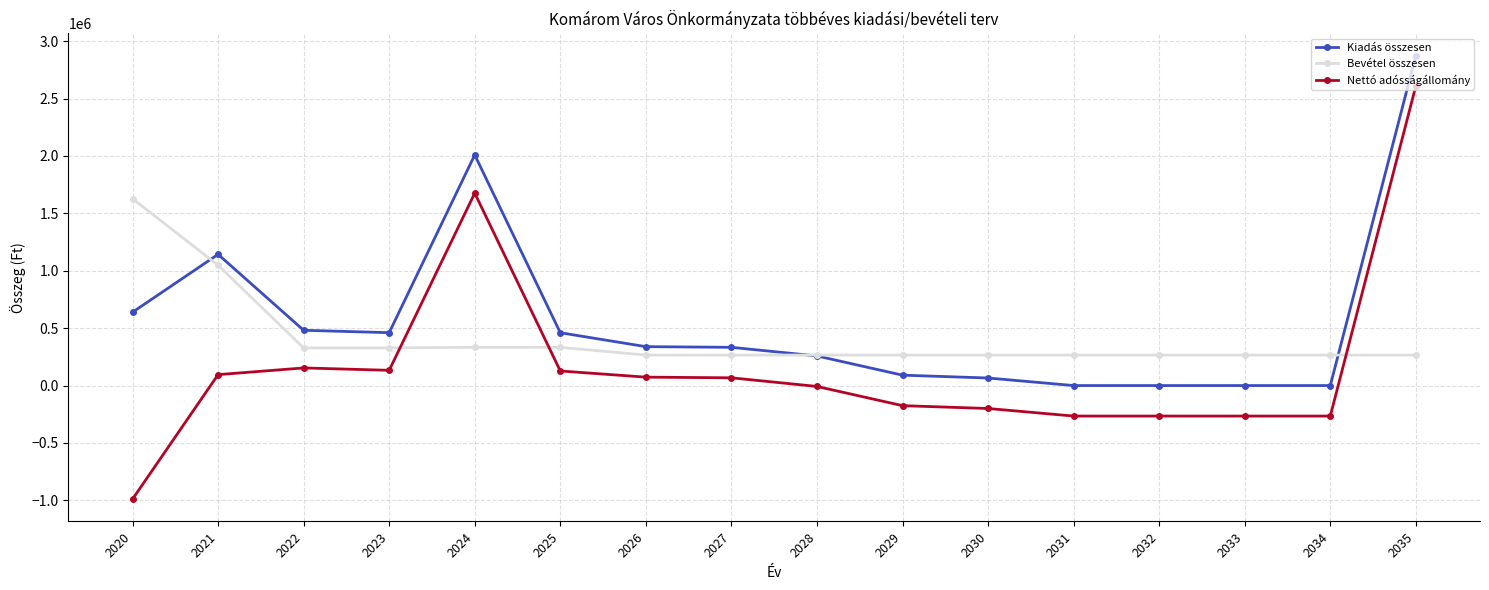

What is the minimum value for Nettó adósságállomány?

-989375